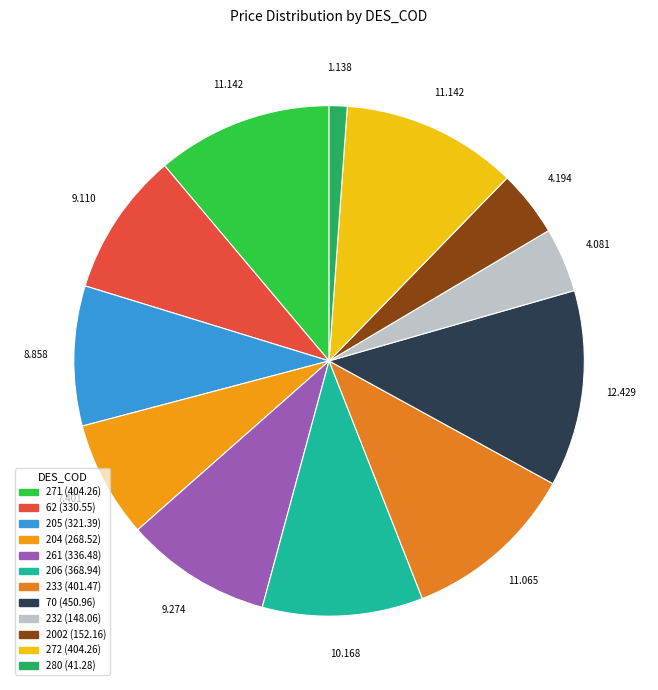

How many segments does this pie chart have?

12